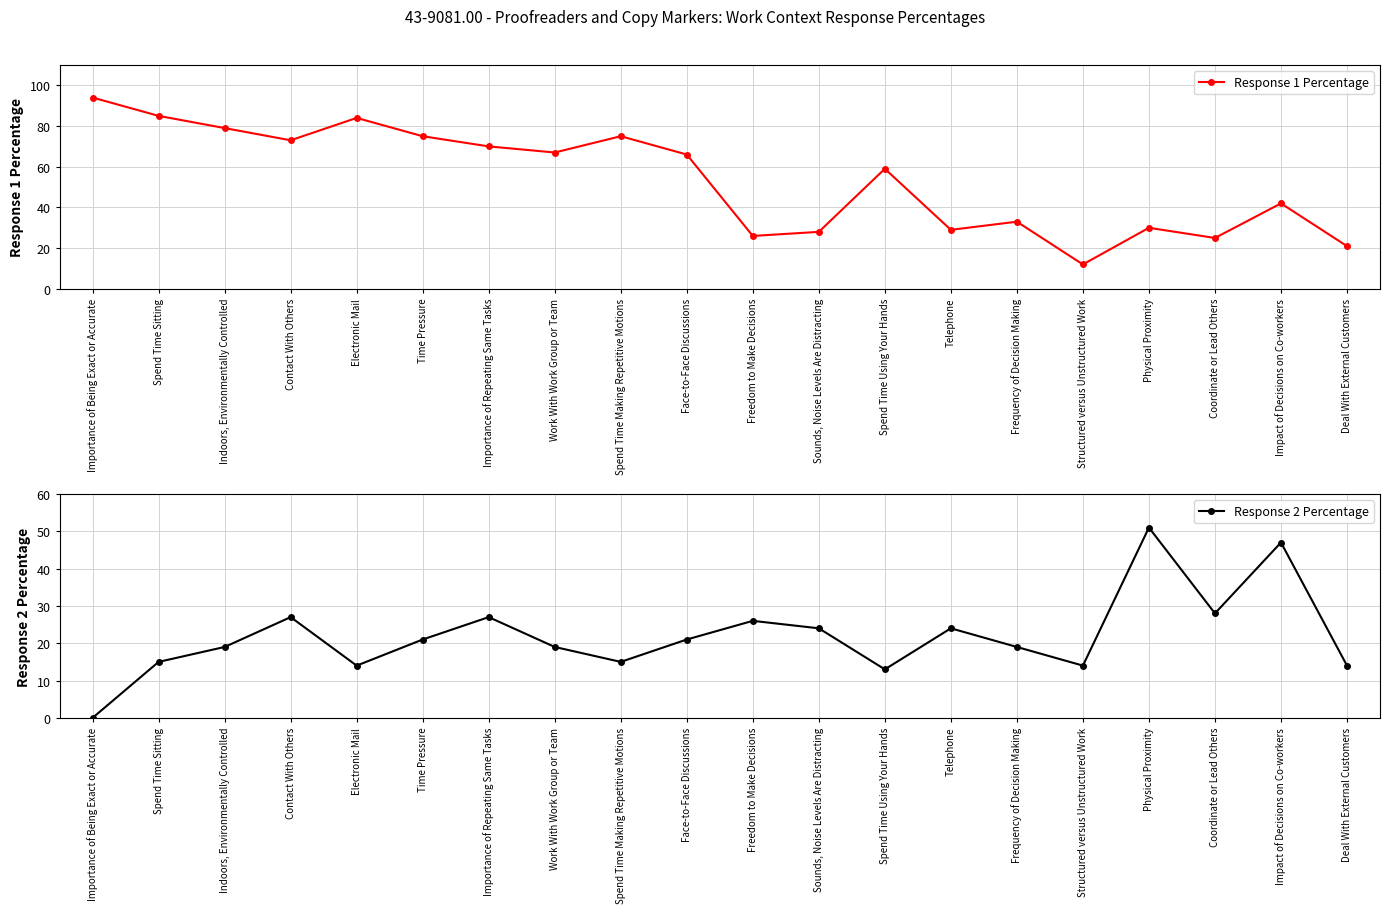

Reading left to right, list all the values displayed in this chart.

Response 1 Percentage: 94	85	79	73	84	75	70	67	75	66	26	28	59	29	33	12	30	25	42	21
Response 2 Percentage: 0	15	19	27	14	21	27	19	15	21	26	24	13	24	19	14	51	28	47	14